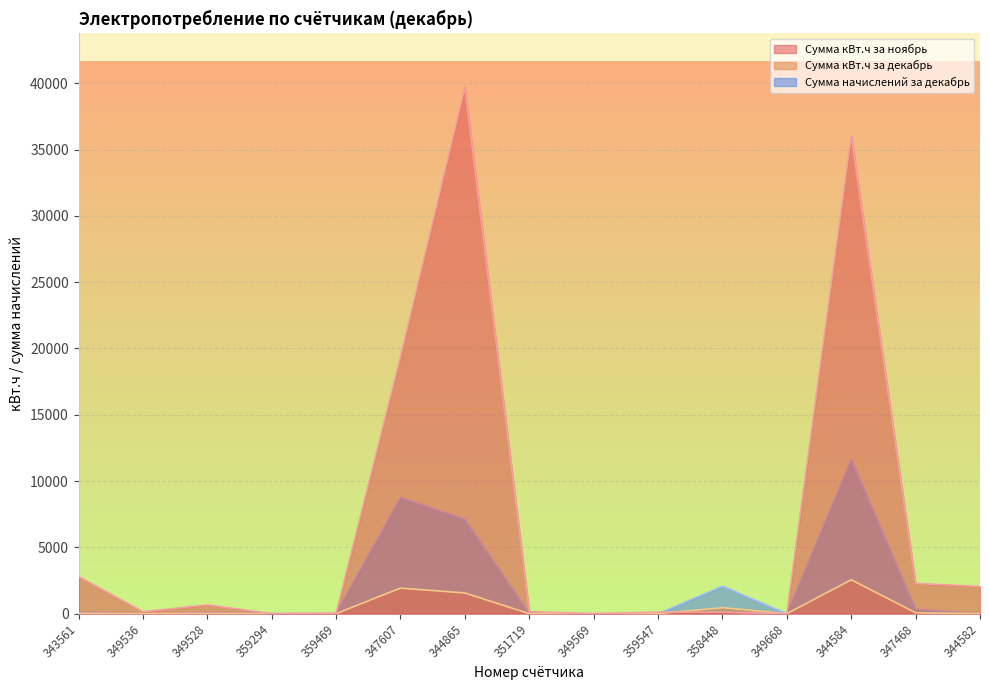

What are all the series names shown in the legend?

Сумма кВт.ч за ноябрь, Сумма кВт.ч за декабрь, Сумма начислений за декабрь